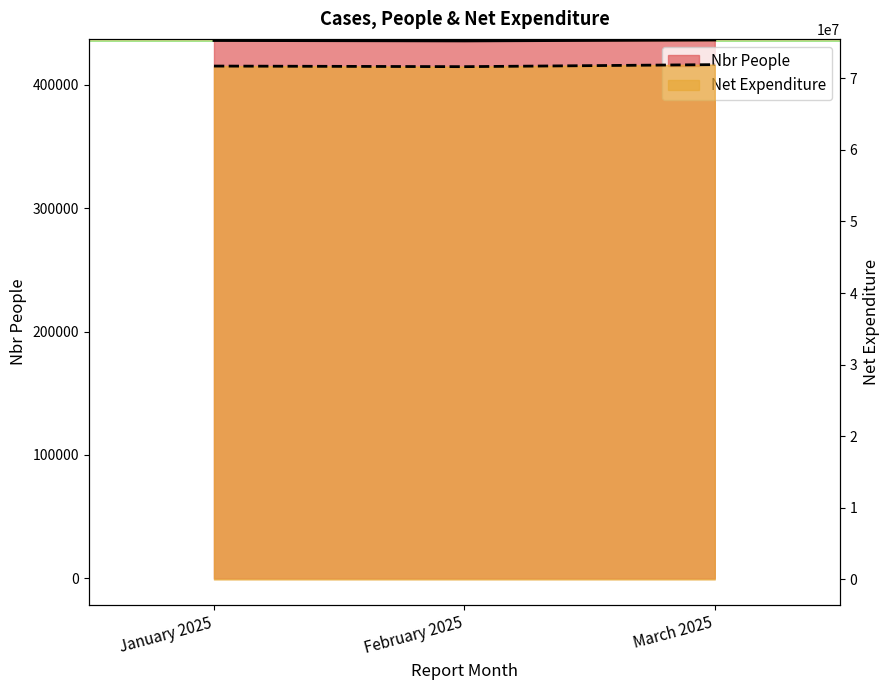

The value of Nbr People at January 2025 is 435966.0. True or false?

True